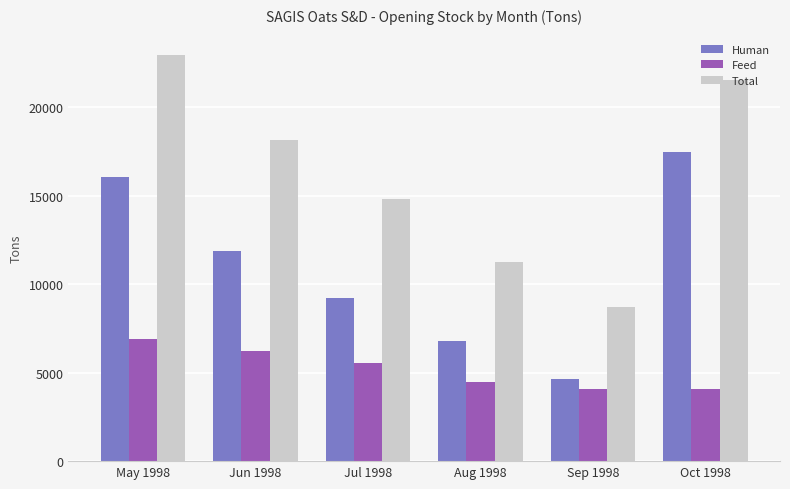

What are all the series names shown in the legend?

Human, Feed, Total